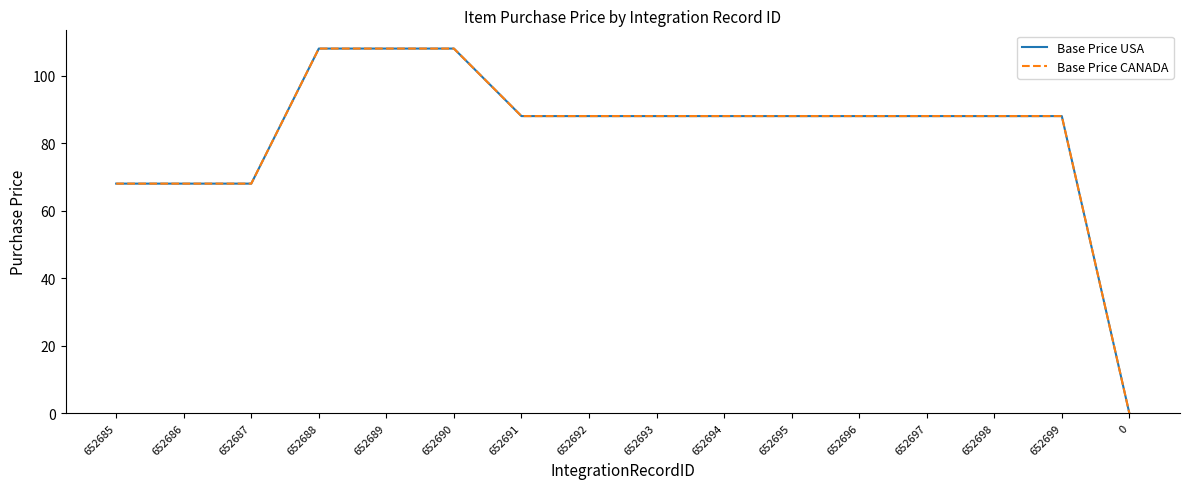

Does the chart have visible grid lines?

No